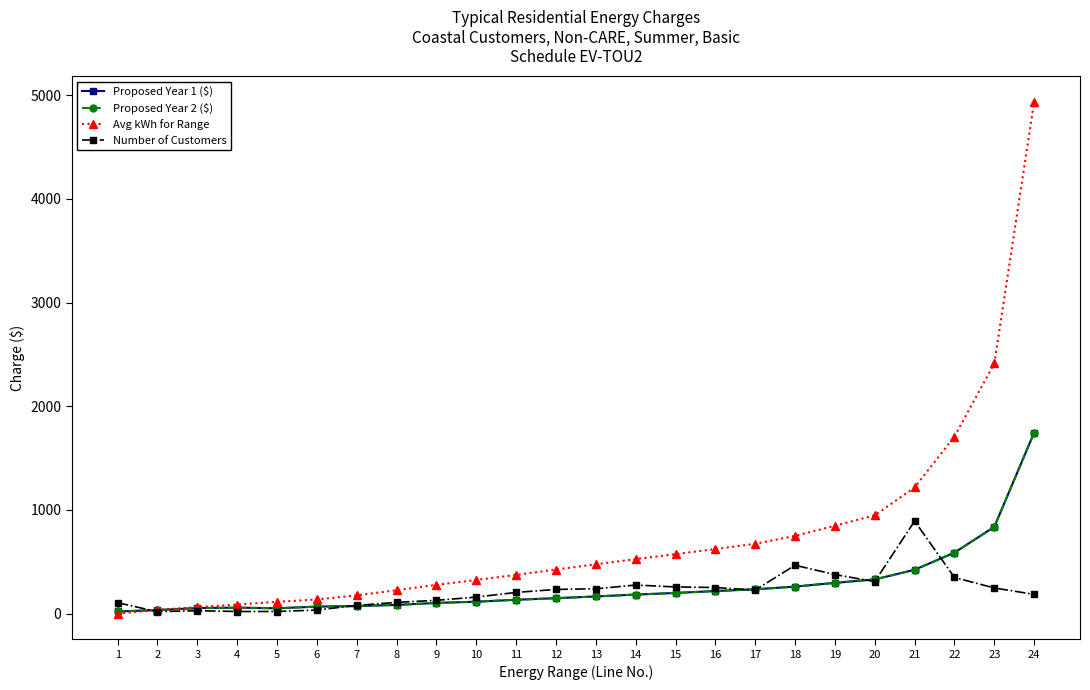

Between which two adjacent categories do Number of Customers and Proposed Year 2 ($) first intersect?

1 and 2